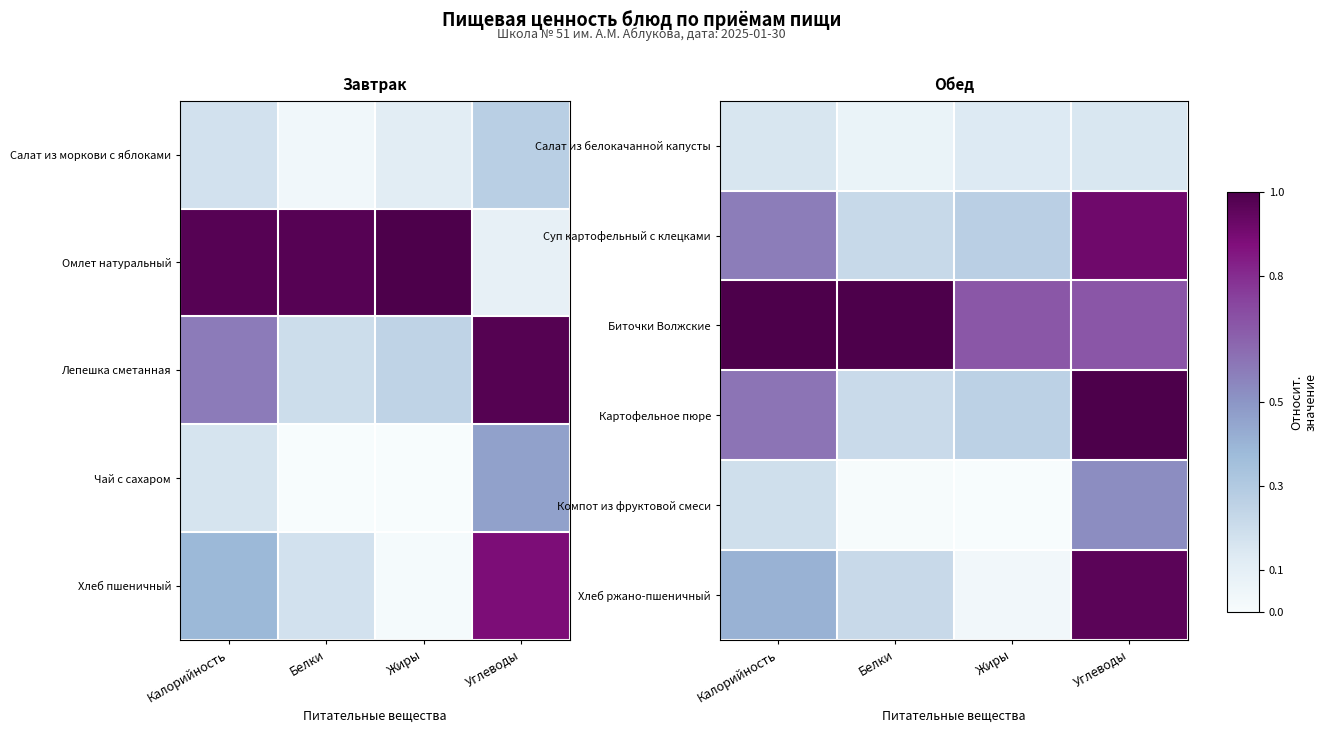

List the series in order of their peak value, lowest first.

Салат из белокачанной капусты, Компот из фруктовой смеси, Суп картофельный с клецками, Хлеб ржано-пшеничный, Биточки Волжские, Картофельное пюре